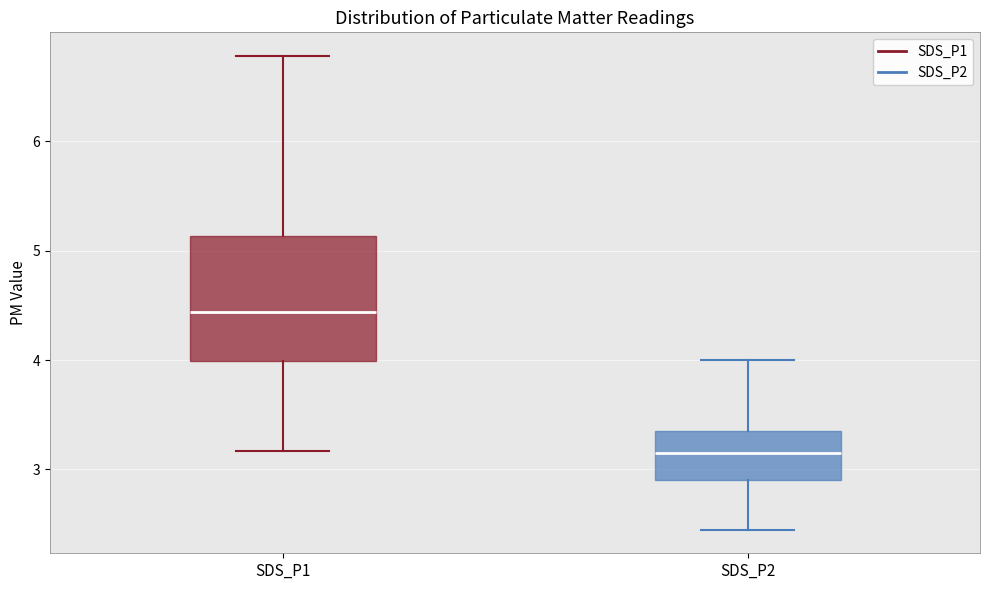

Which box has the highest median line?

SDS_P1